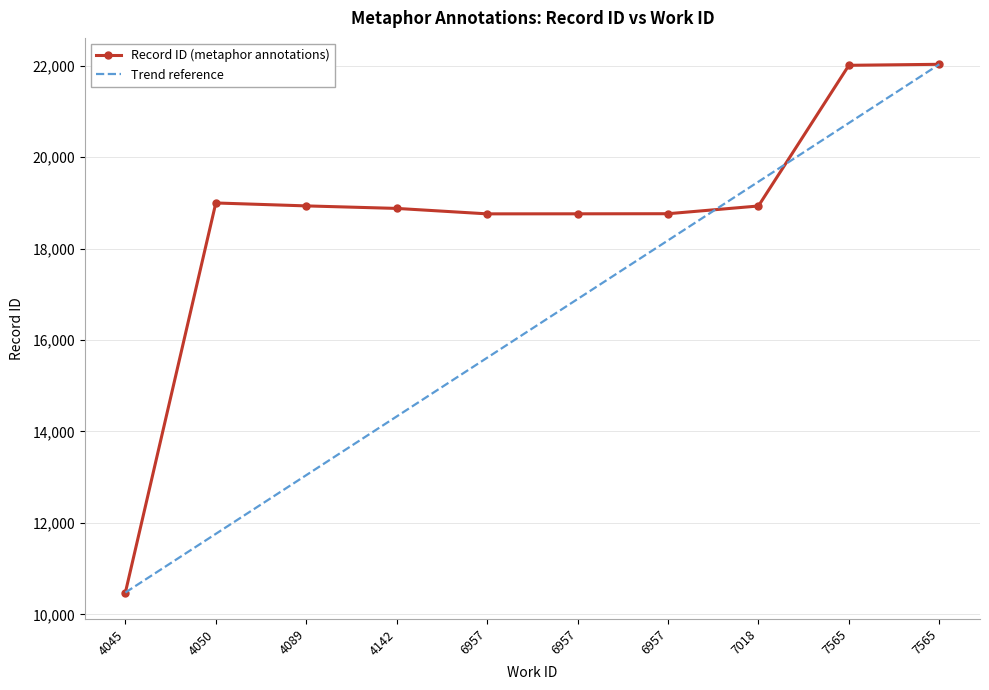

What is the sum of all Record ID (metaphor annotations) values?

186525.0